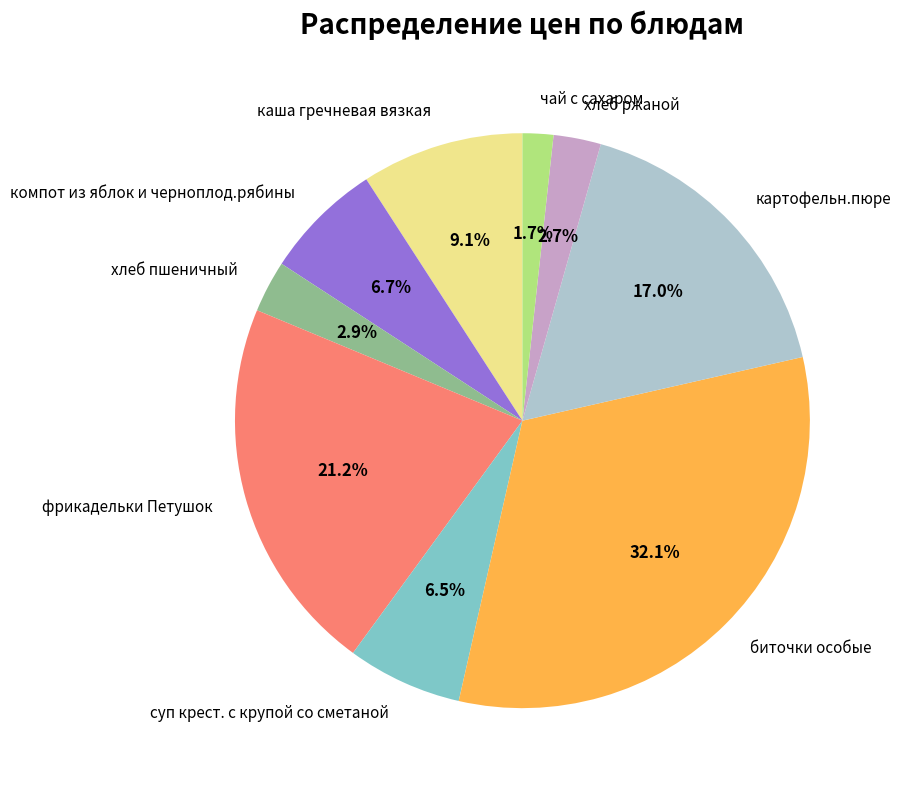

Which slice is the largest?

биточки особые